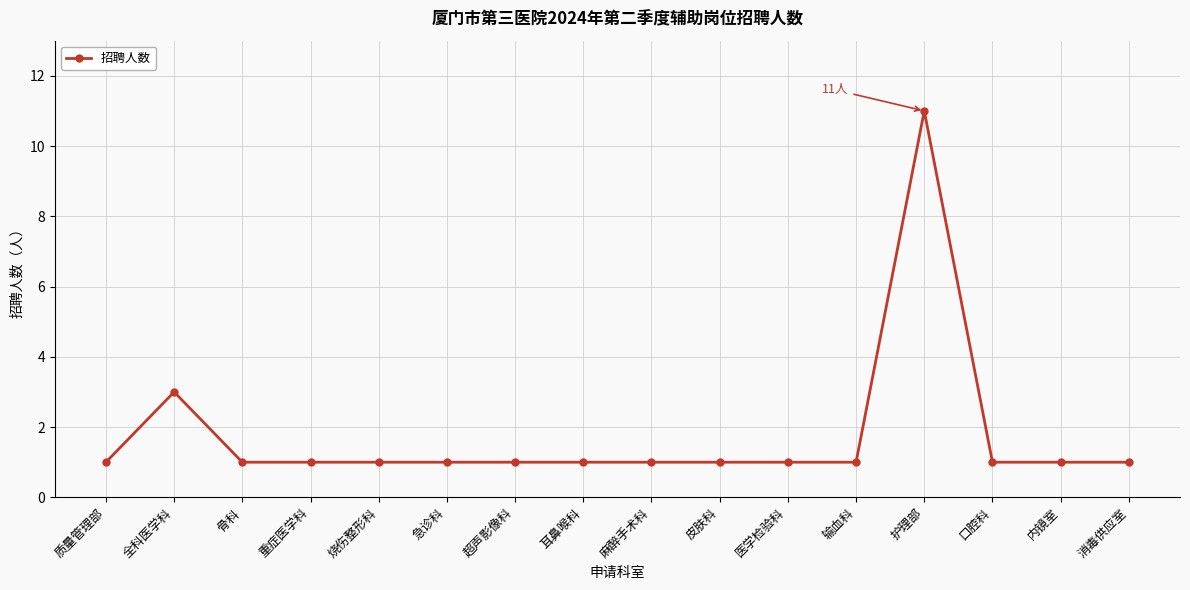

Reading left to right, extract all data points from this chart.

1	3	1	1	1	1	1	1	1	1	1	1	11	1	1	1